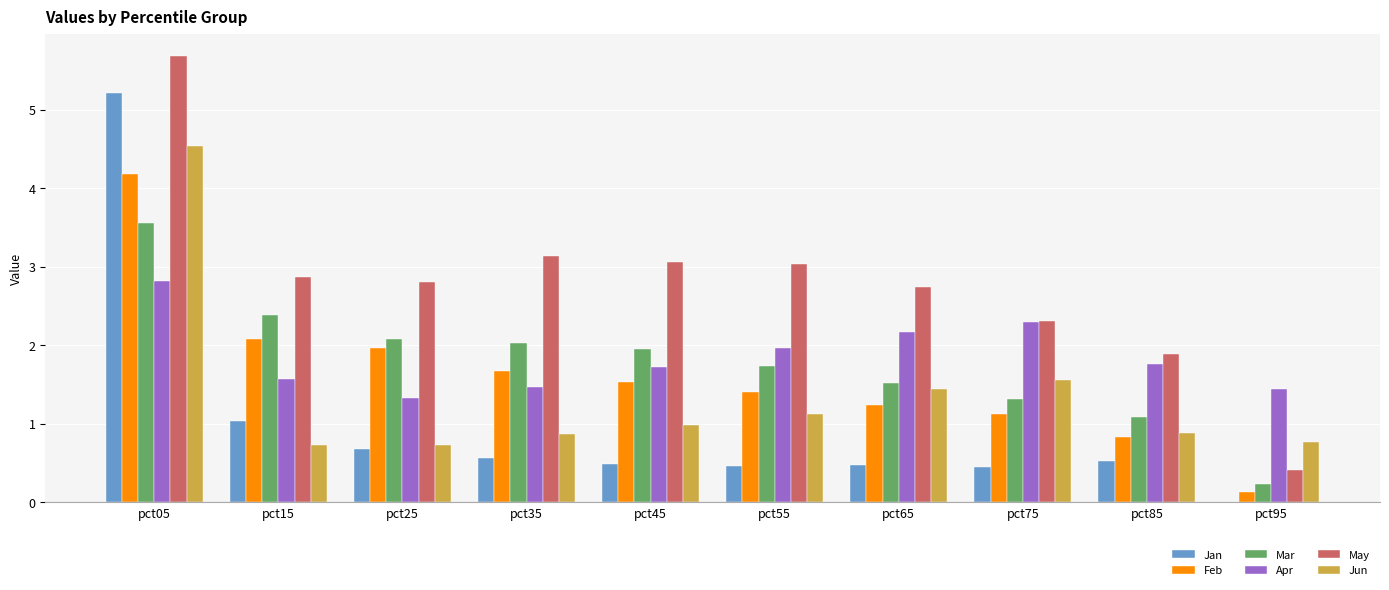

How many groups of bars are there?

10